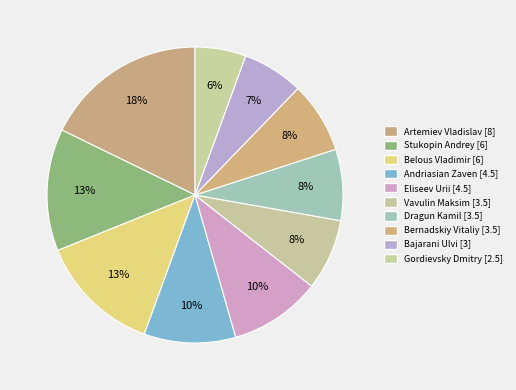

How many slices are in this pie chart?

10